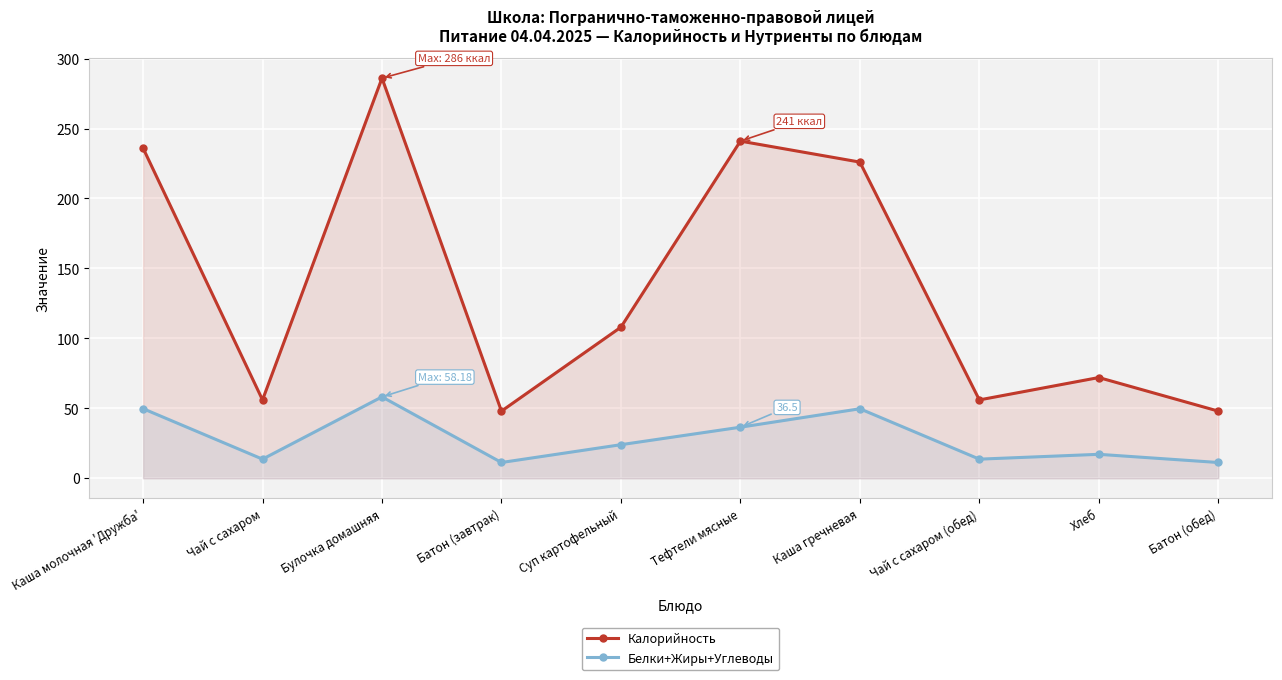

What is the label of the 8th point from the right?

Булочка домашняя